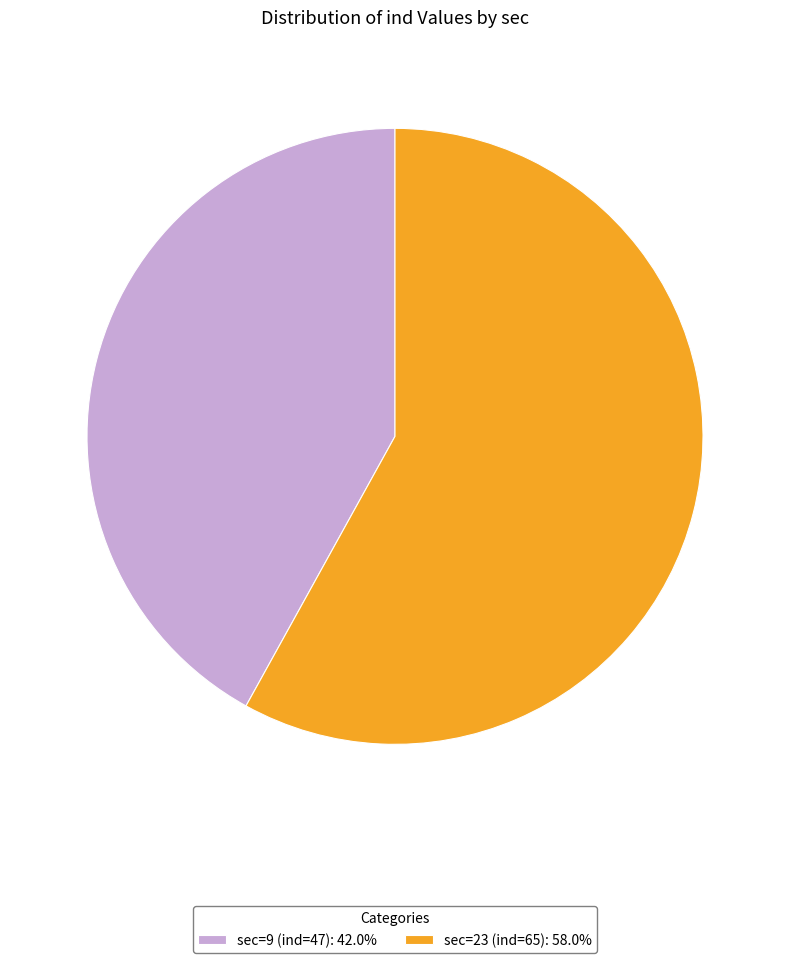

Count the number of slices in the pie.

2